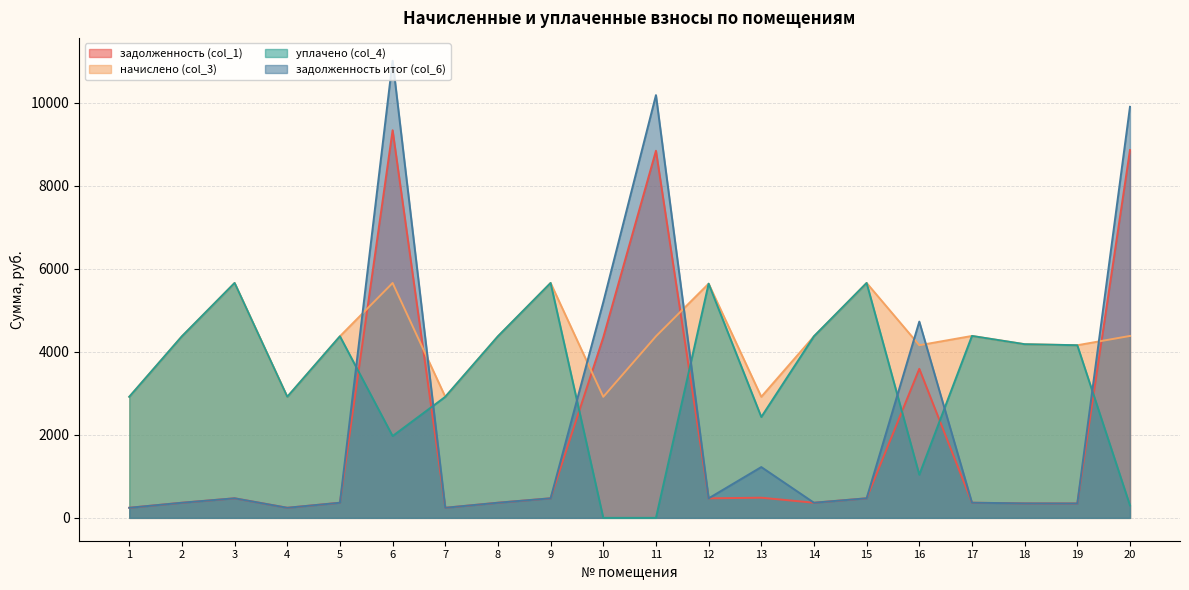

Which label corresponds to the smallest value in the chart?

10